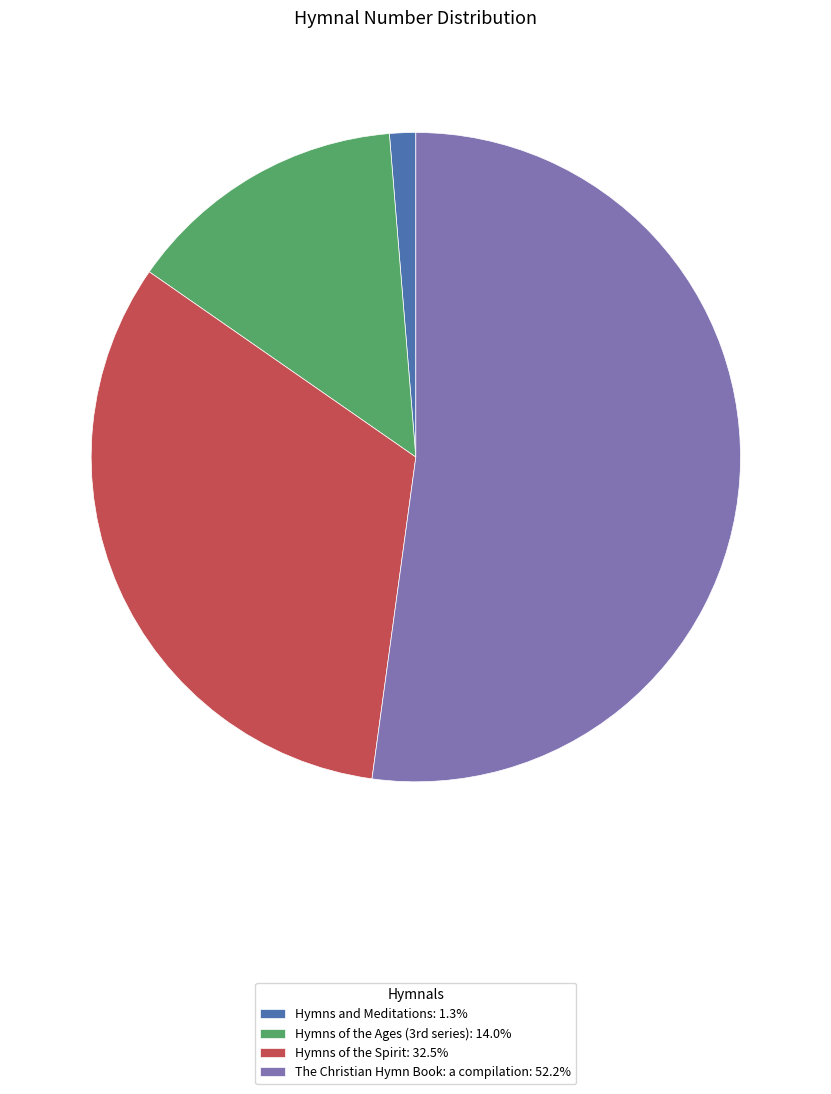

Which category has the biggest portion of the pie?

The Christian Hymn Book: a compilation